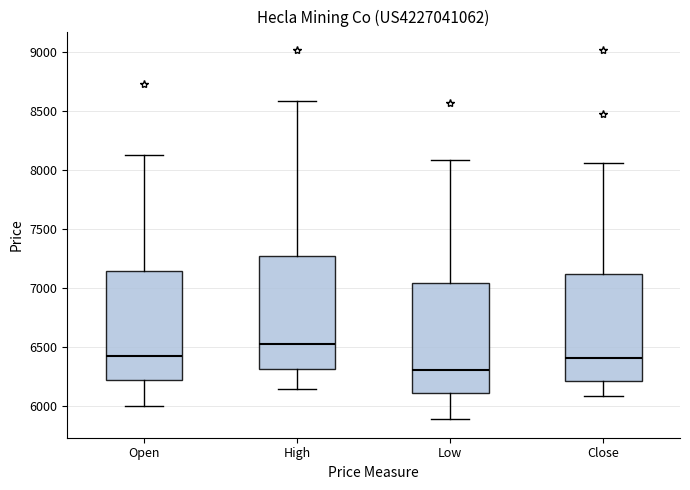

Where does the lower whisker of the box for Close end on the y-axis? The values are not printed on the chart, so give them approximately, as read against the axis.

6100